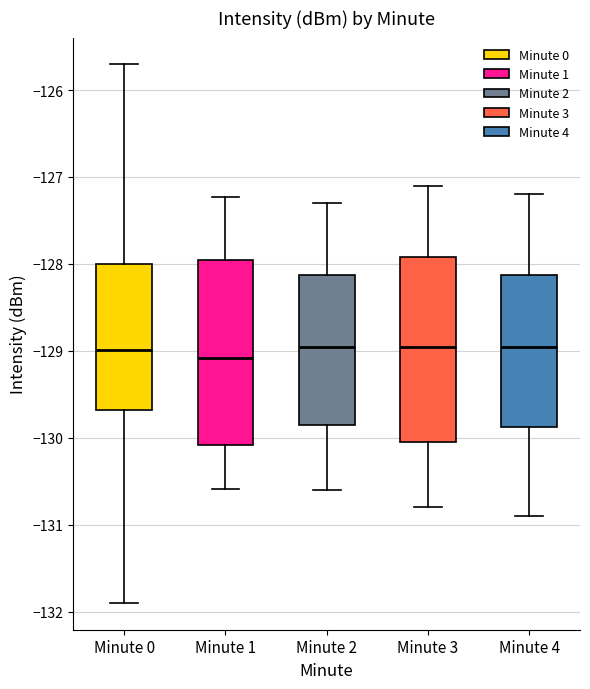

Reading left to right, transcribe this box plot: for each box, give where its median line is, the range the box spans, and where its two whiskers end, as read against the y-axis. The values are not printed on the chart, so give them approximately, as read against the axis.

Minute 0: median -129.0, box -129.7 to -128.0, whiskers -131.9 to -125.7
Minute 1: median -129.1, box -130.1 to -127.9, whiskers -130.6 to -127.2
Minute 2: median -128.9, box -129.8 to -128.1, whiskers -130.6 to -127.3
Minute 3: median -128.9, box -130.0 to -127.9, whiskers -130.8 to -127.1
Minute 4: median -128.9, box -129.9 to -128.1, whiskers -130.9 to -127.2